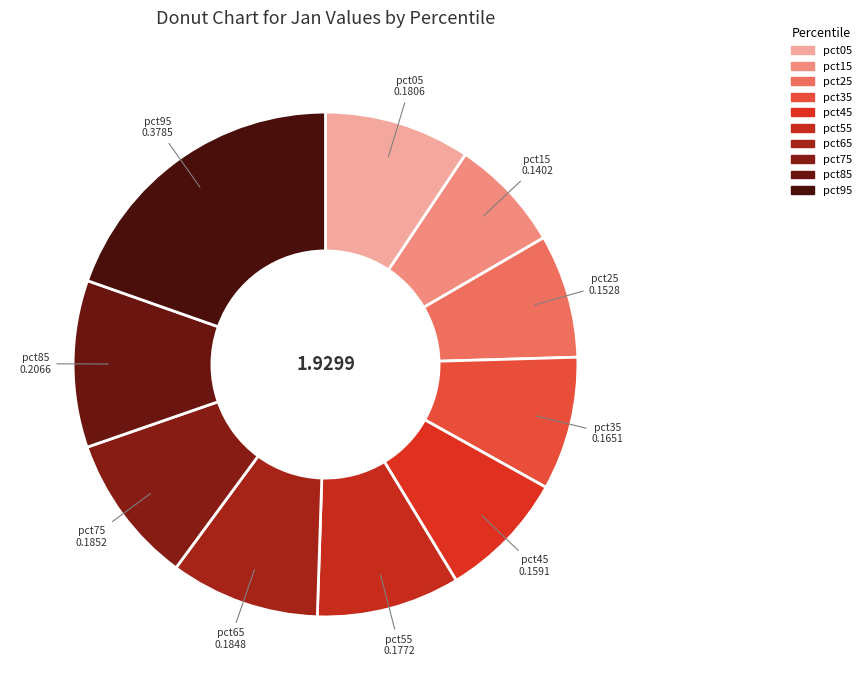

Does any single category account for the majority?

No